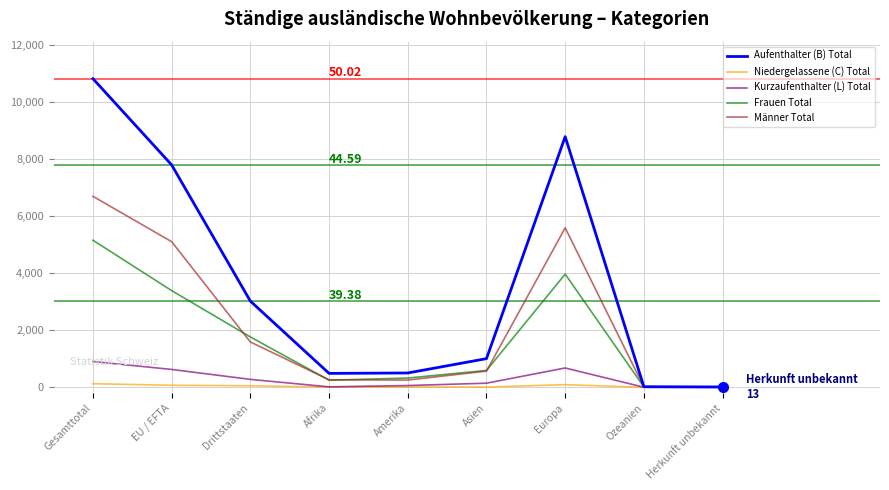

Is it true that Aufenthalter (B) Total equals 8798 at Europa?

True